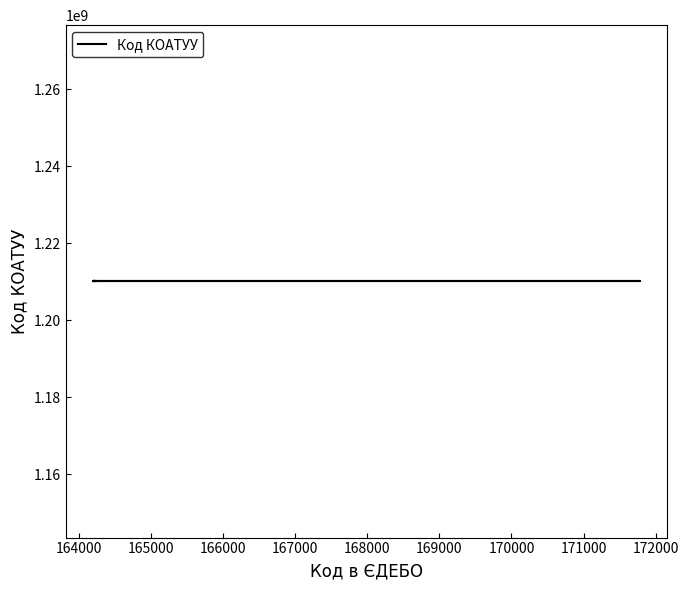

Is this an area chart (filled region under the line)?

No